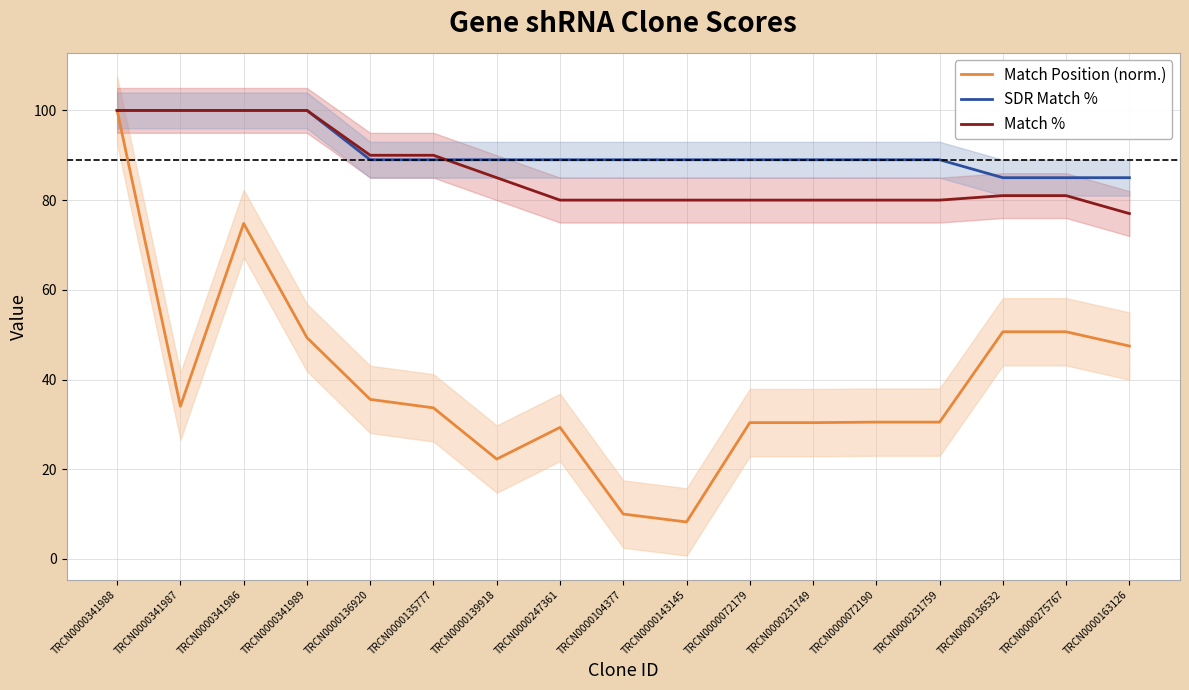

At which label does Match % reach its peak?

TRCN0000341988